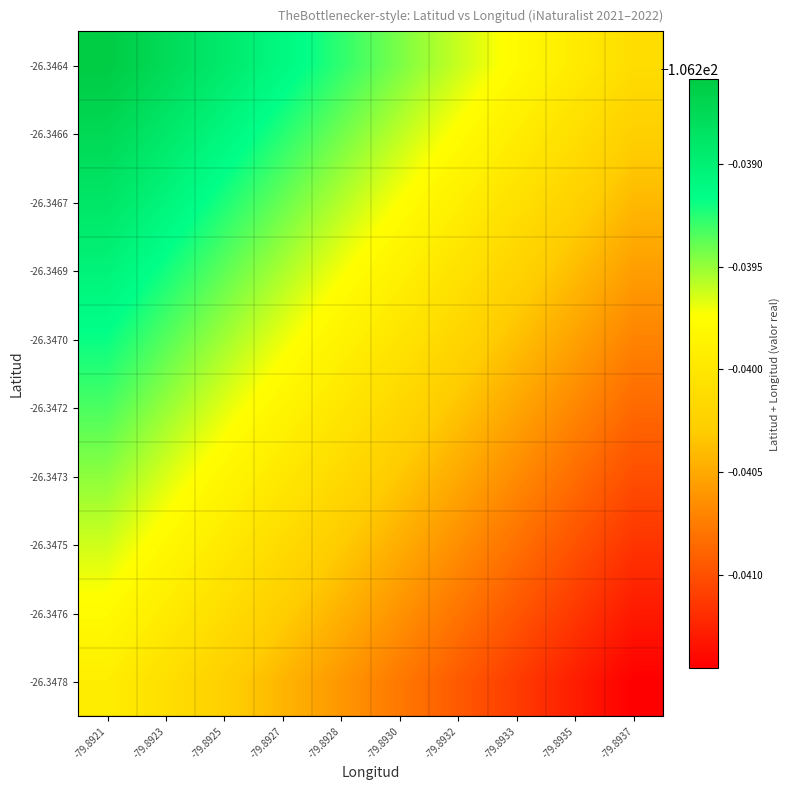

Reading left to right, what are all the values shown in this chart?

-26.3464: -79.8921=-106.2	-79.8923=-106.2	-79.8925=-106.2	-79.8927=-106.2	-79.8928=-106.2	-79.8930=-106.2	-79.8932=-106.2	-79.8933=-106.2	-79.8935=-106.2	-79.8937=-106.2
-26.3466: -79.8921=-106.2	-79.8923=-106.2	-79.8925=-106.2	-79.8927=-106.2	-79.8928=-106.2	-79.8930=-106.2	-79.8932=-106.2	-79.8933=-106.2	-79.8935=-106.2	-79.8937=-106.2
-26.3467: -79.8921=-106.2	-79.8923=-106.2	-79.8925=-106.2	-79.8927=-106.2	-79.8928=-106.2	-79.8930=-106.2	-79.8932=-106.2	-79.8933=-106.2	-79.8935=-106.2	-79.8937=-106.2
-26.3469: -79.8921=-106.2	-79.8923=-106.2	-79.8925=-106.2	-79.8927=-106.2	-79.8928=-106.2	-79.8930=-106.2	-79.8932=-106.2	-79.8933=-106.2	-79.8935=-106.2	-79.8937=-106.2
-26.3470: -79.8921=-106.2	-79.8923=-106.2	-79.8925=-106.2	-79.8927=-106.2	-79.8928=-106.2	-79.8930=-106.2	-79.8932=-106.2	-79.8933=-106.2	-79.8935=-106.2	-79.8937=-106.2
-26.3472: -79.8921=-106.2	-79.8923=-106.2	-79.8925=-106.2	-79.8927=-106.2	-79.8928=-106.2	-79.8930=-106.2	-79.8932=-106.2	-79.8933=-106.2	-79.8935=-106.2	-79.8937=-106.2
-26.3473: -79.8921=-106.2	-79.8923=-106.2	-79.8925=-106.2	-79.8927=-106.2	-79.8928=-106.2	-79.8930=-106.2	-79.8932=-106.2	-79.8933=-106.2	-79.8935=-106.2	-79.8937=-106.2
-26.3475: -79.8921=-106.2	-79.8923=-106.2	-79.8925=-106.2	-79.8927=-106.2	-79.8928=-106.2	-79.8930=-106.2	-79.8932=-106.2	-79.8933=-106.2	-79.8935=-106.2	-79.8937=-106.2
-26.3476: -79.8921=-106.2	-79.8923=-106.2	-79.8925=-106.2	-79.8927=-106.2	-79.8928=-106.2	-79.8930=-106.2	-79.8932=-106.2	-79.8933=-106.2	-79.8935=-106.2	-79.8937=-106.2
-26.3478: -79.8921=-106.2	-79.8923=-106.2	-79.8925=-106.2	-79.8927=-106.2	-79.8928=-106.2	-79.8930=-106.2	-79.8932=-106.2	-79.8933=-106.2	-79.8935=-106.2	-79.8937=-106.2